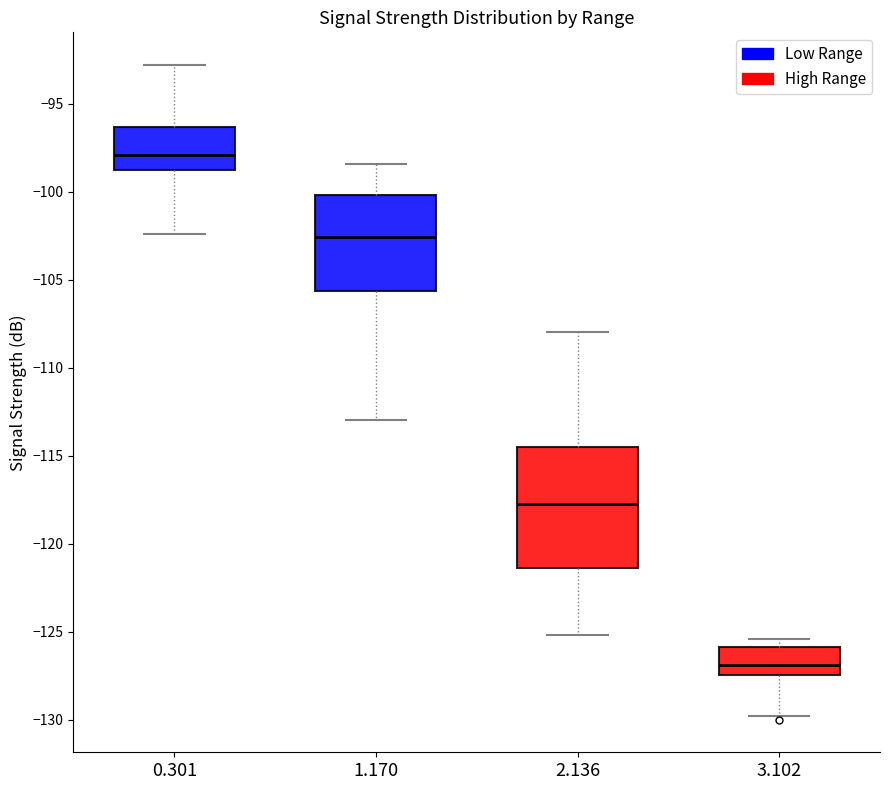

Reading left to right, read every box against the y-axis: the position of its median line, the range the box covers, and the ends of its whiskers. The values are not printed on the chart, so give them approximately, as read against the axis.

0.301: median -98.0, box -99.0 to -96.5, whiskers -102.5 to -93.0
1.170: median -102.5, box -105.5 to -100.0, whiskers -113.0 to -98.5
2.136: median -117.5, box -121.5 to -114.5, whiskers -125.0 to -108.0
3.102: median -127.0, box -127.5 to -126.0, whiskers -130.0 to -125.5